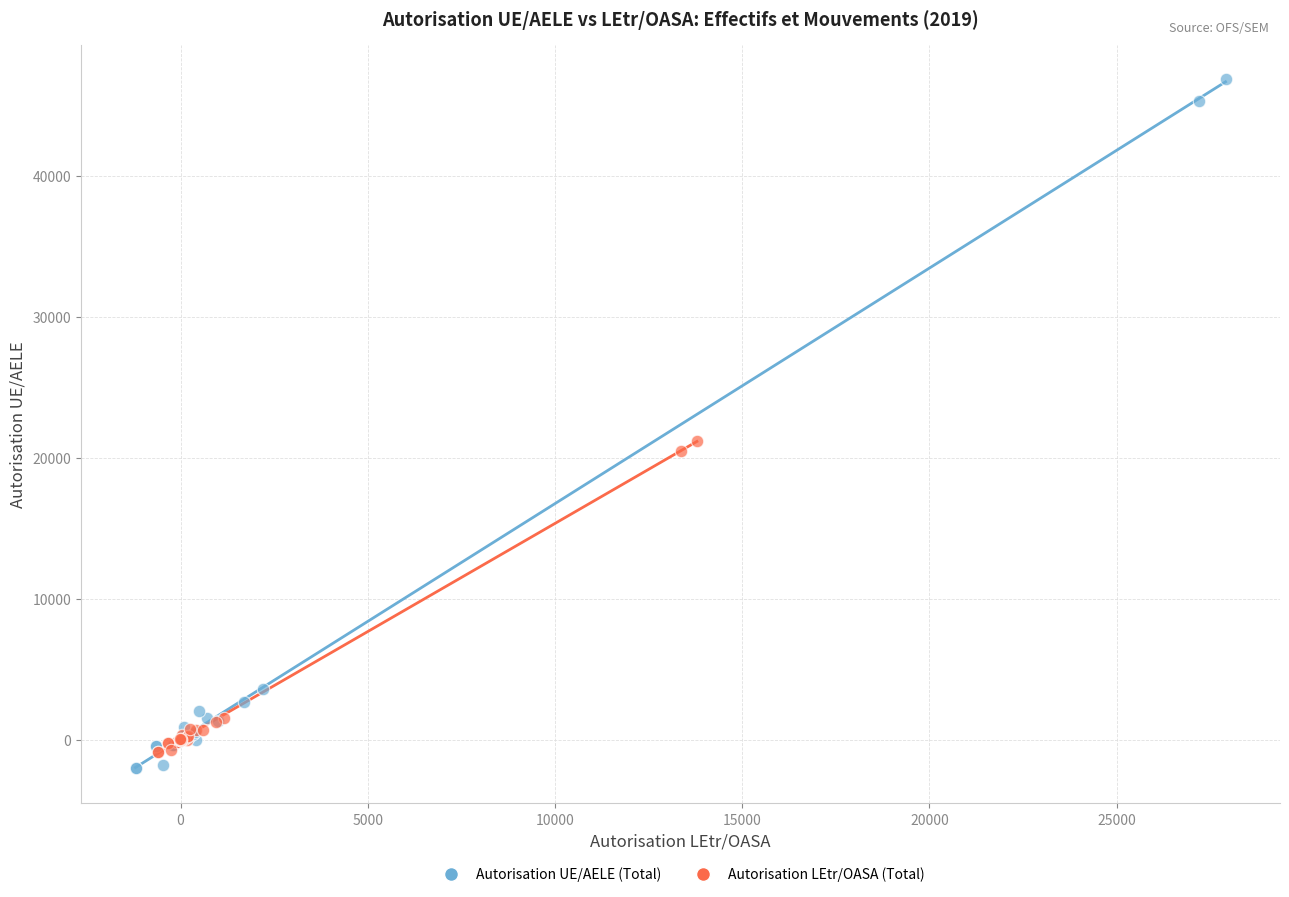

What are all the series names shown in the legend?

Autorisation UE/AELE (Total), Autorisation LEtr/OASA (Total)